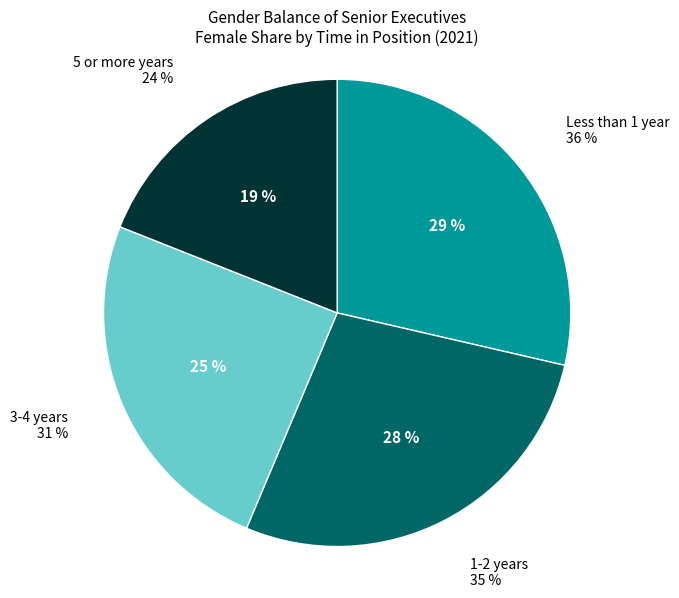

Do 3-4 years and 5 or more years together represent more than half of the pie?

No